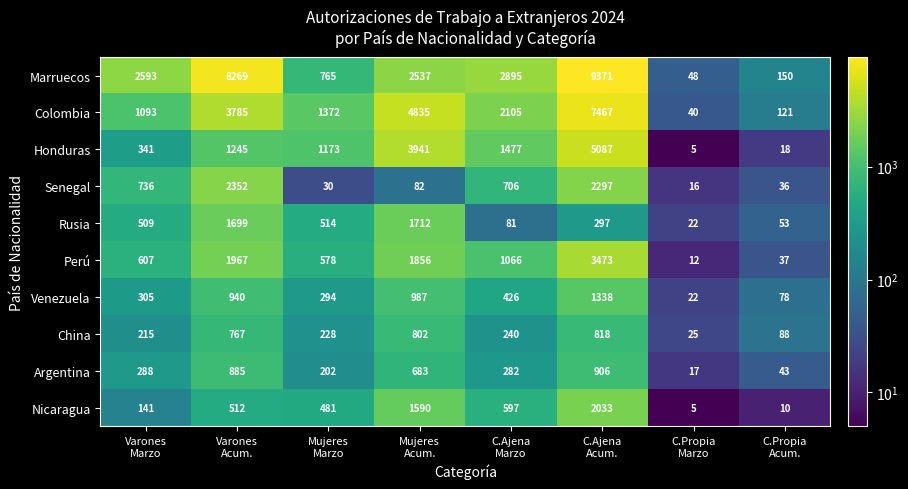

Which series has the largest range (max minus min)?

Marruecos